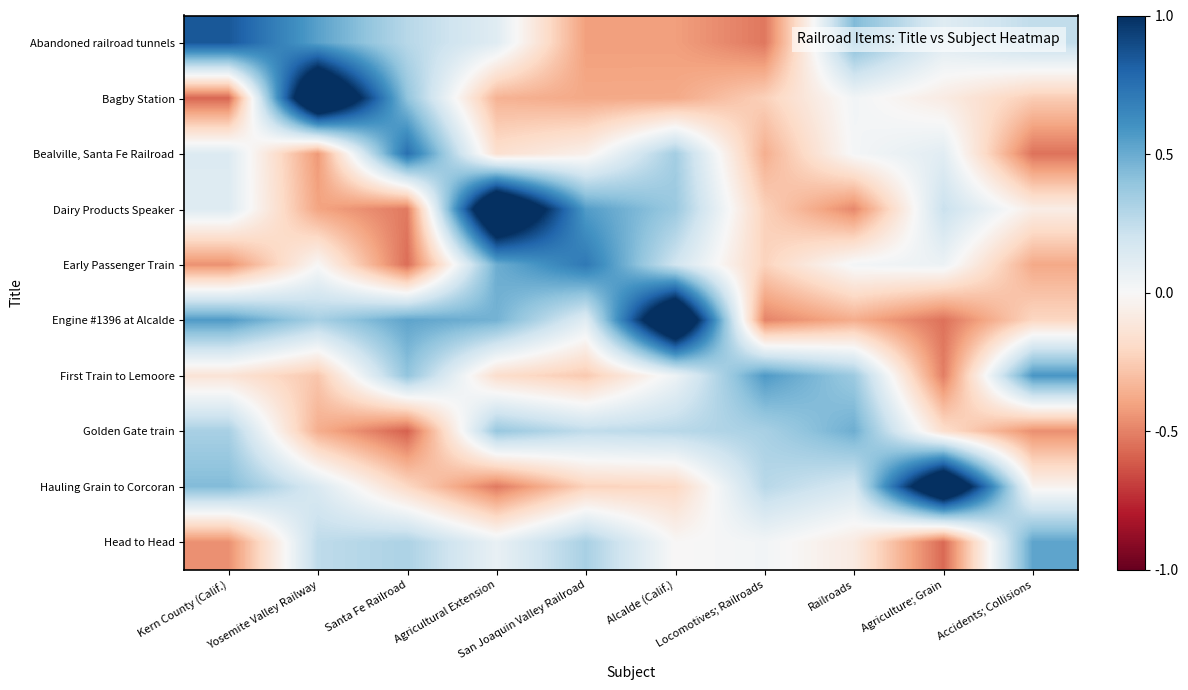

What is the total value across all series at Railroads?

0.6